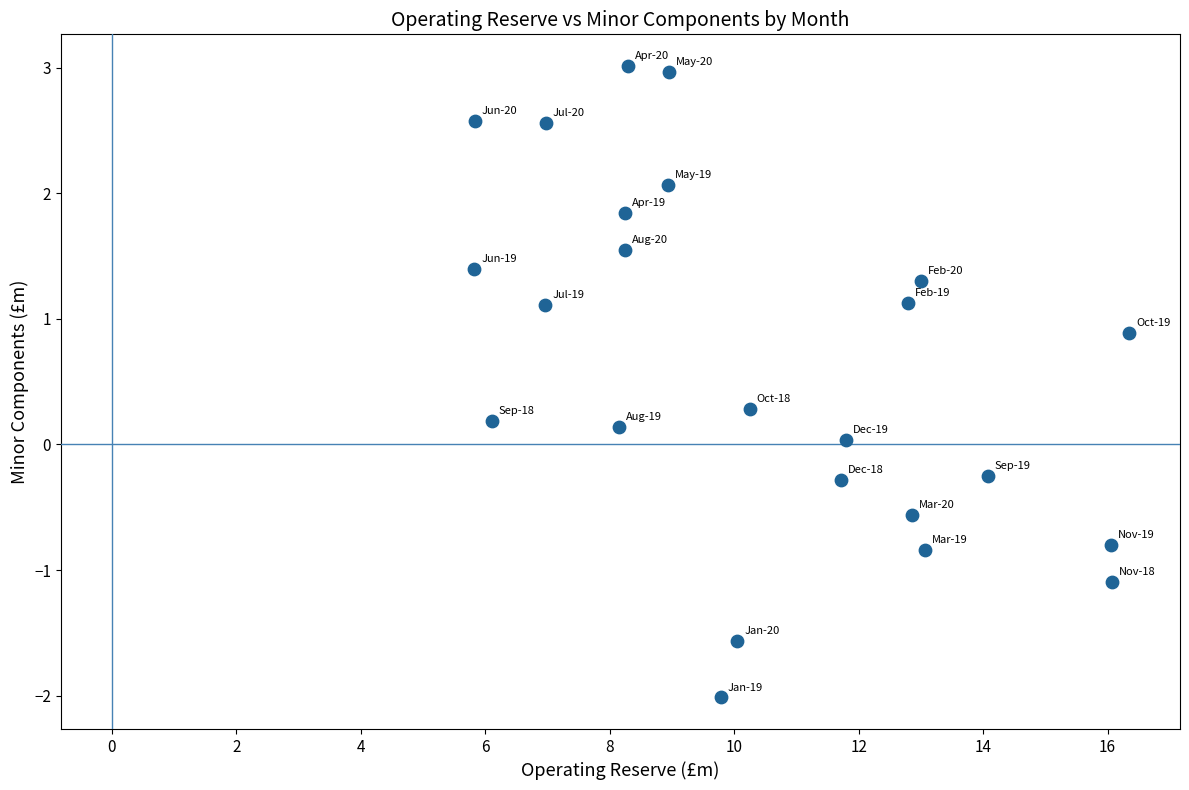

What is the range of X values (max minus min)?

10.5